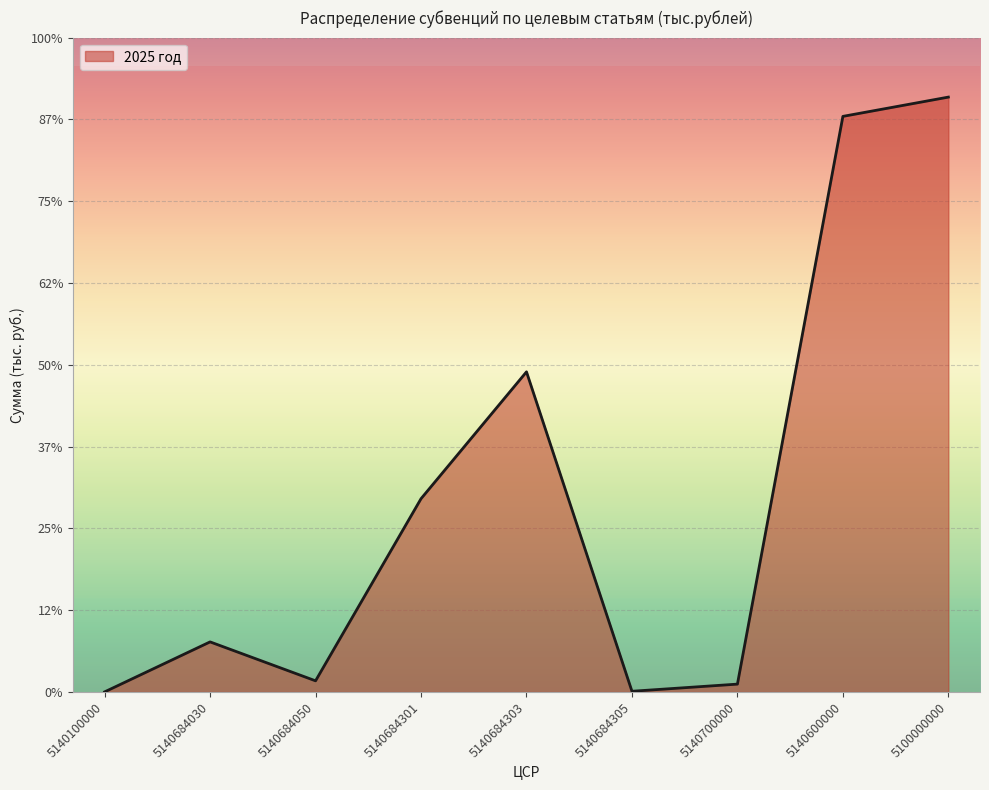

What is the value of the 9th point from the left?

1616702.8